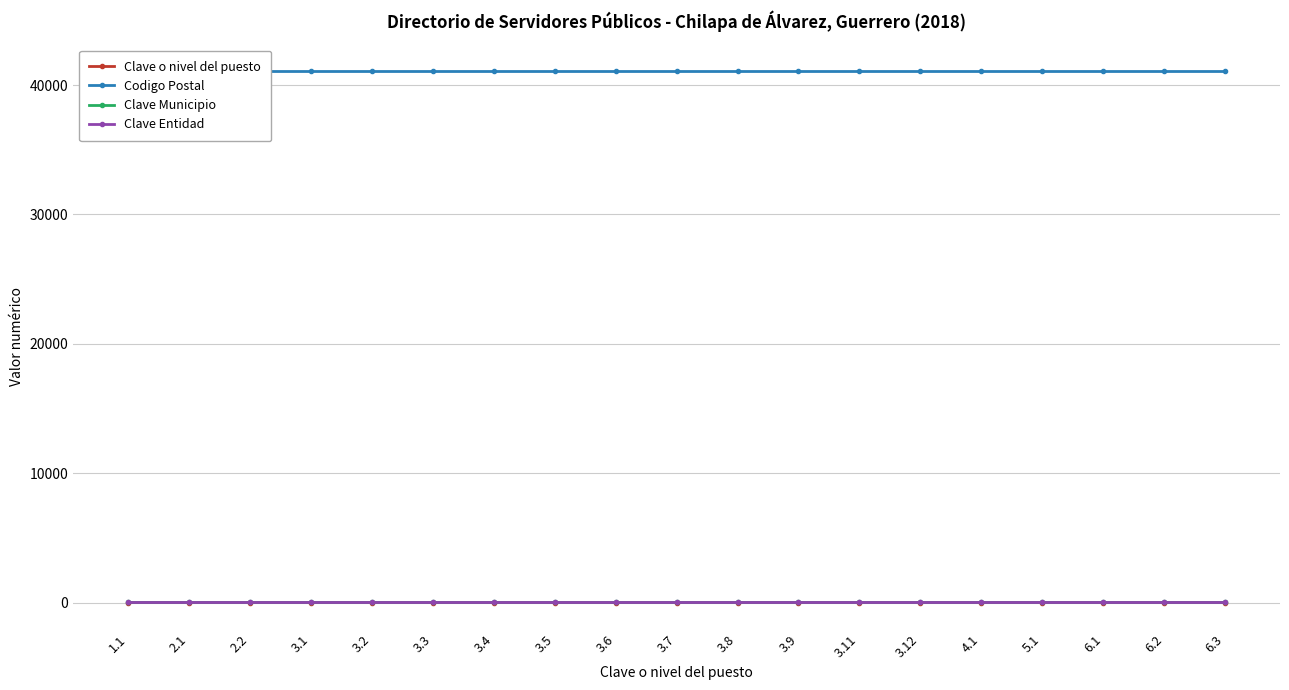

True or false: Codigo Postal has more than 2 points higher than both neighbors.

False